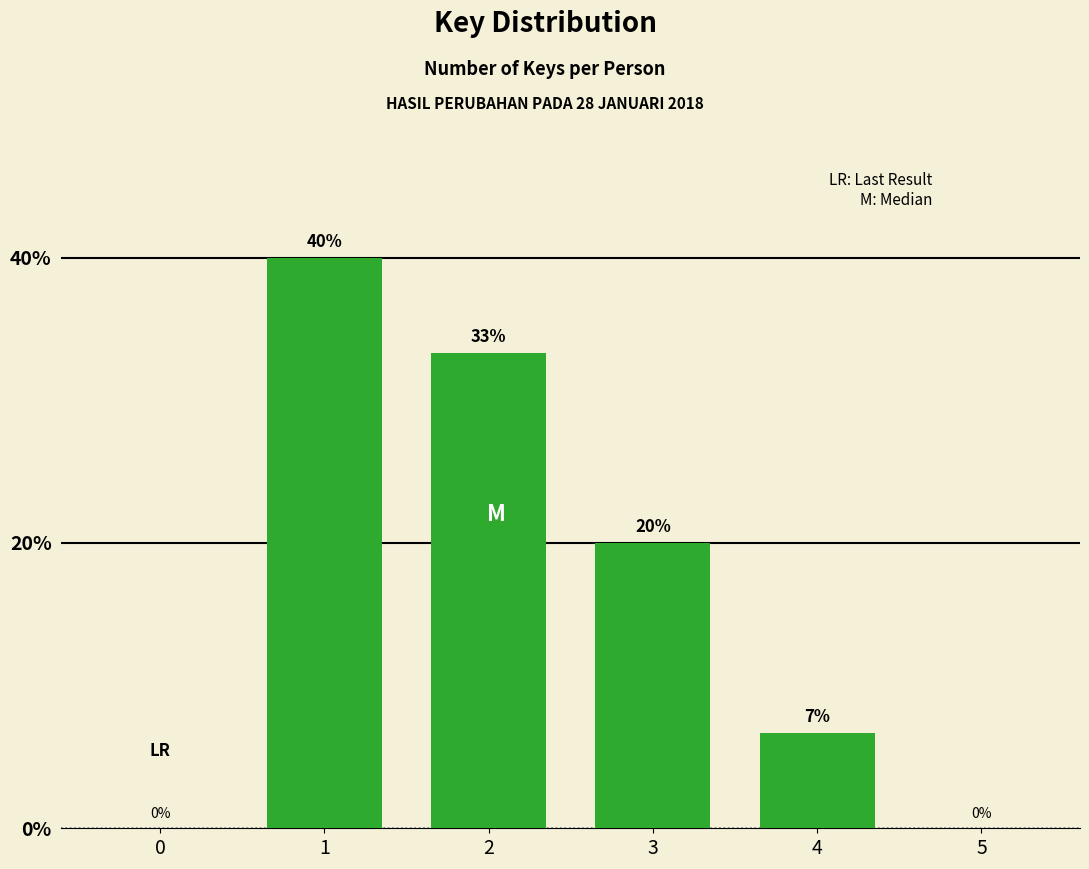

Which has a higher value, 3 or 5?

3